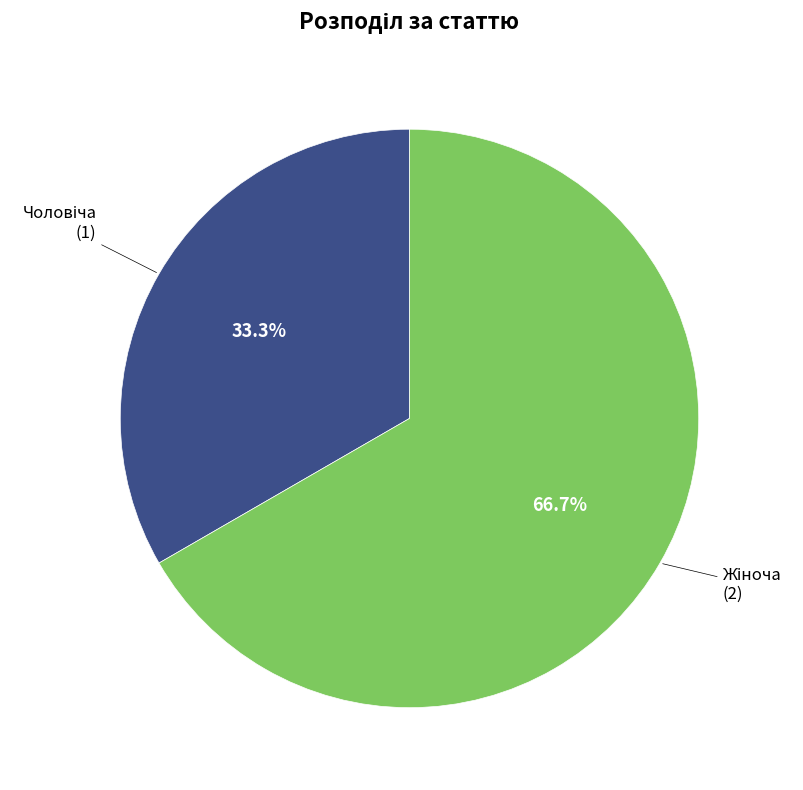

Does any single category account for the majority?

Yes